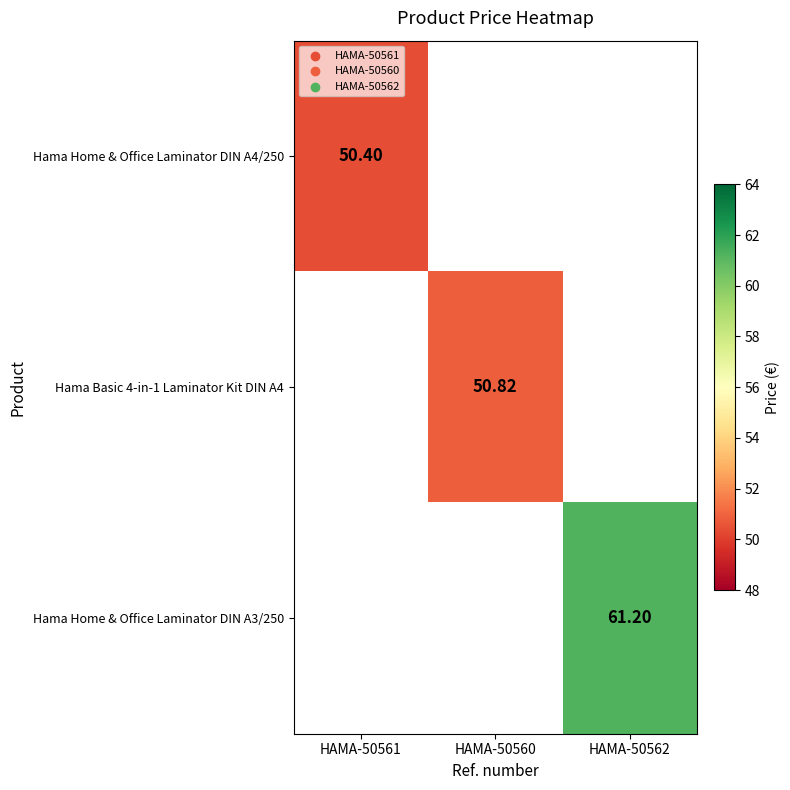

What is the smallest value displayed?

50.4